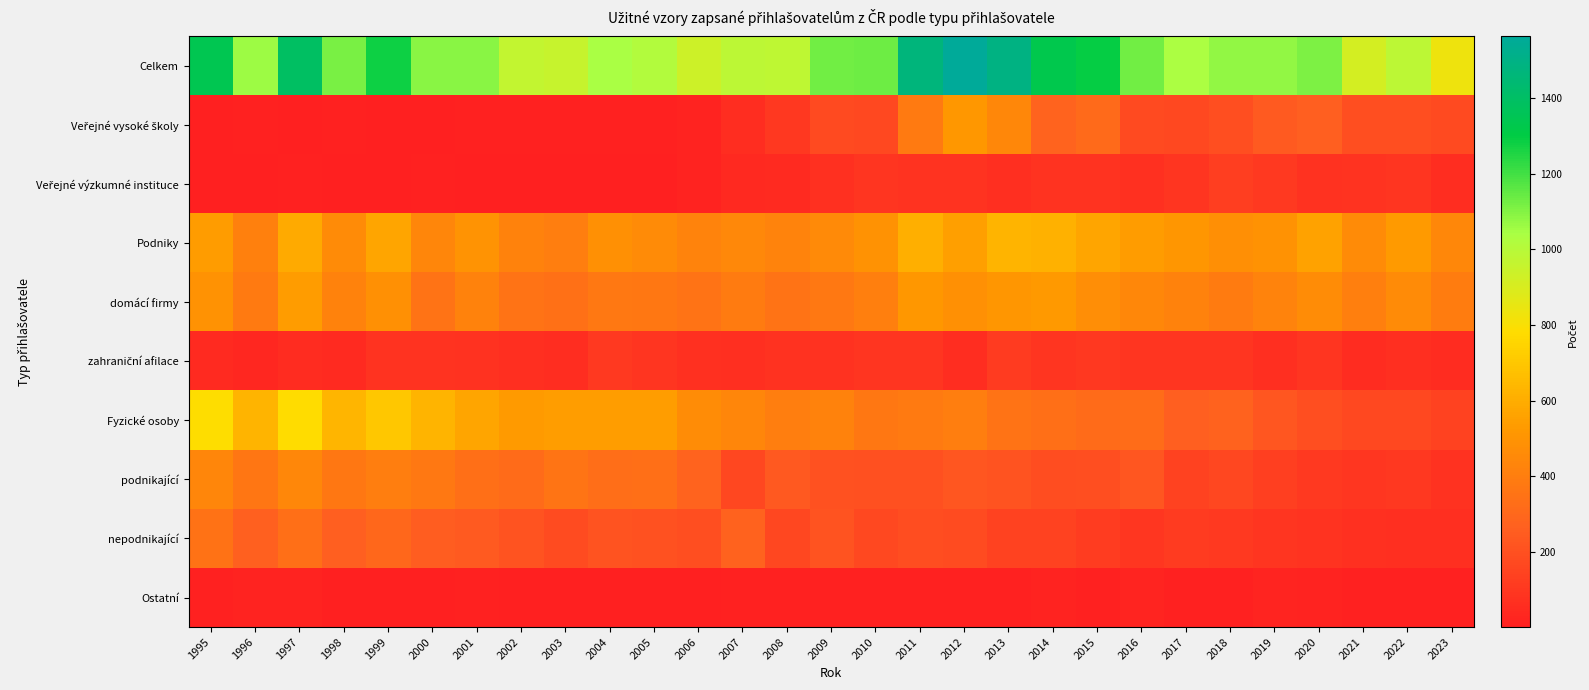

At how many categories does at least one series exceed 960?

25